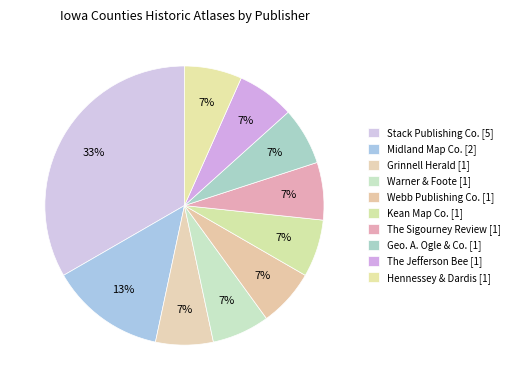

How many slices are in this pie chart?

10